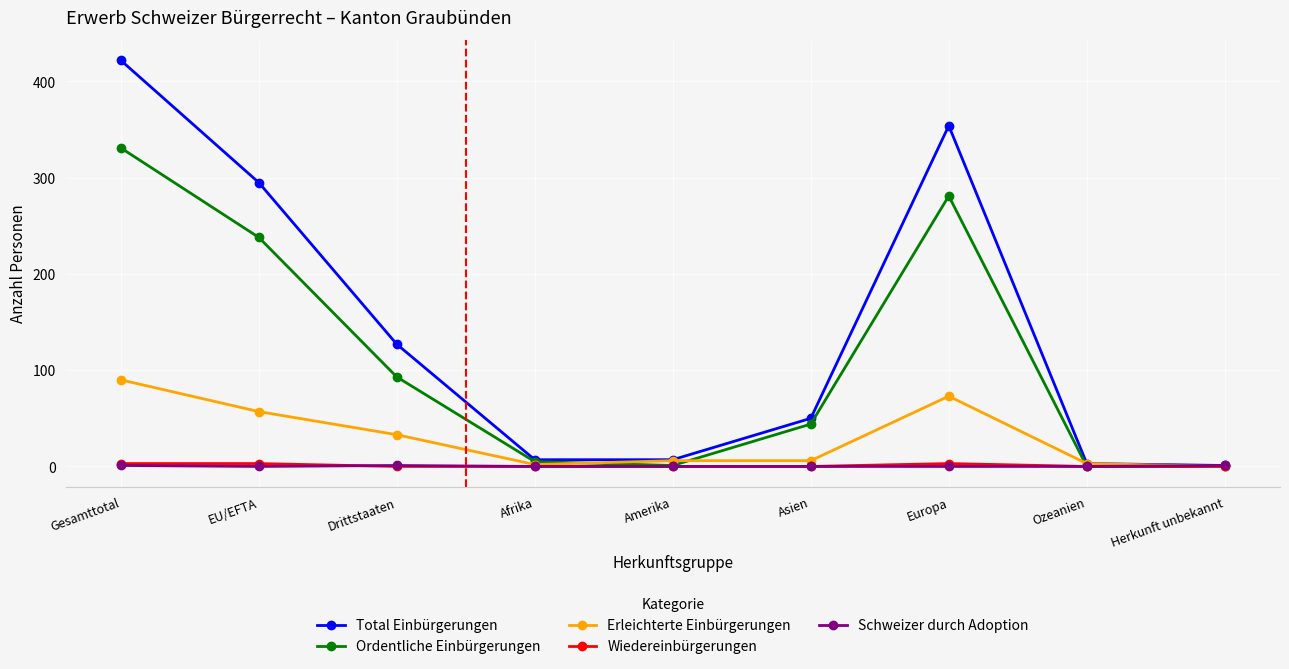

Does the chart display data point markers on the line(s)?

Yes